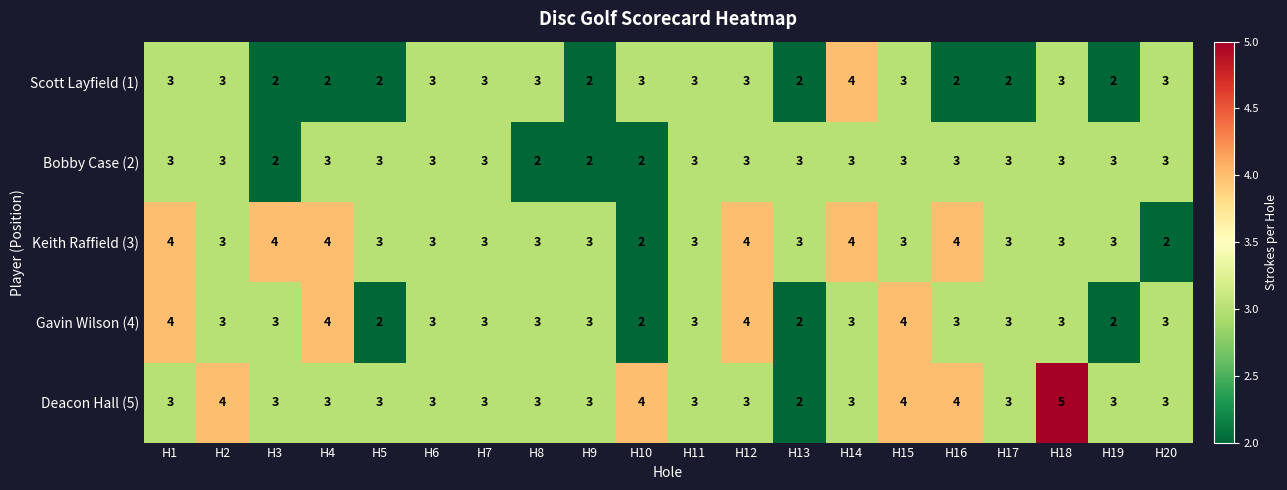

How many values in the Bobby Case (2) series are below 3?

4